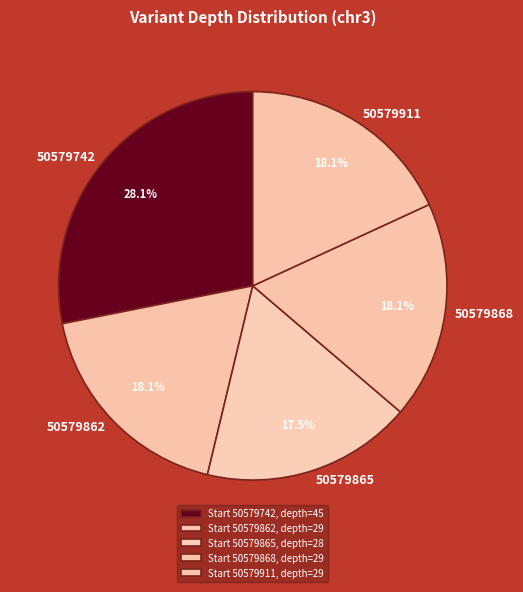

What is the smallest slice in the pie chart?

50579865